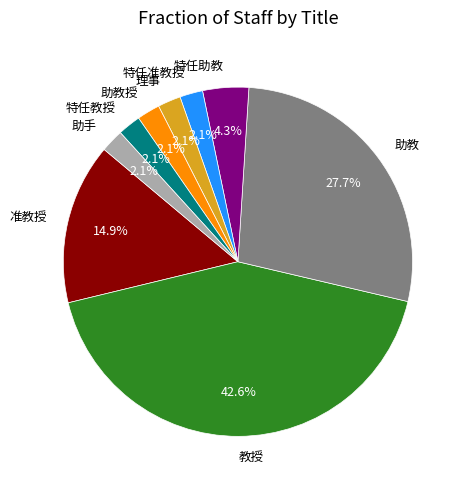

How many slices are in this pie chart?

9